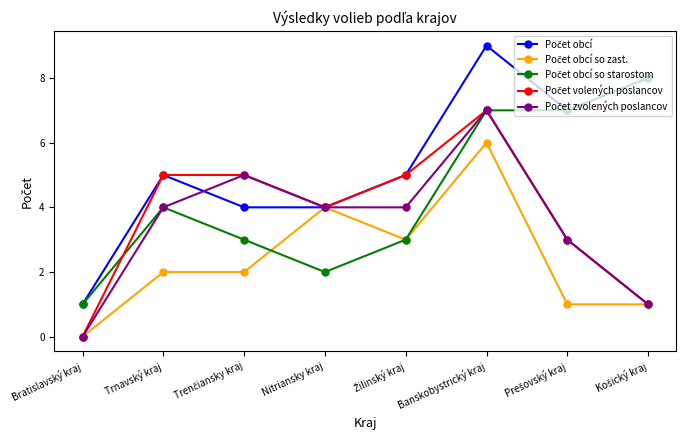

What is the label of the 6th point from the left?

Banskobystrický kraj